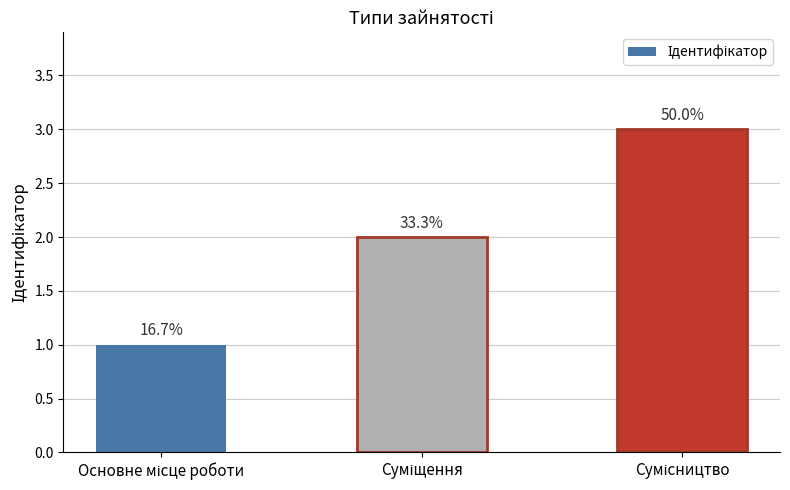

Rank the categories by value from lowest to highest.

Основне місце роботи, Суміщення, Сумісництво